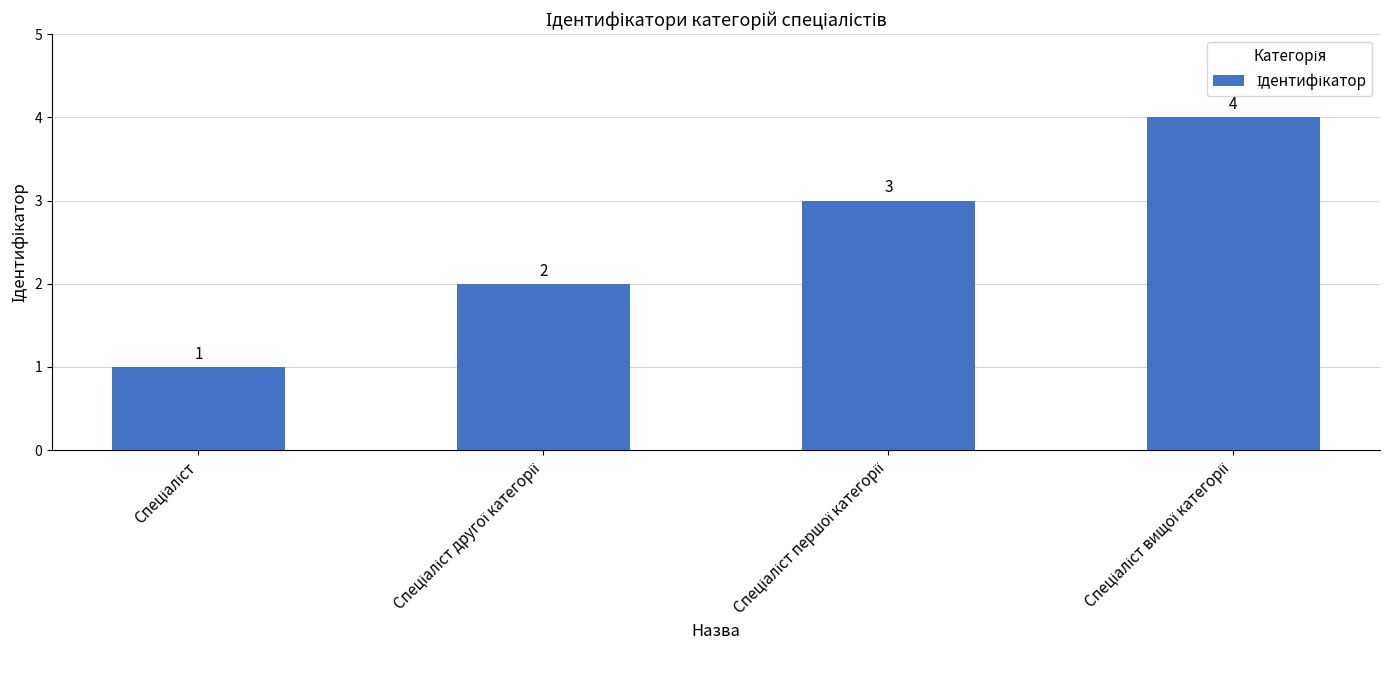

What is the difference between the maximum and minimum values?

3